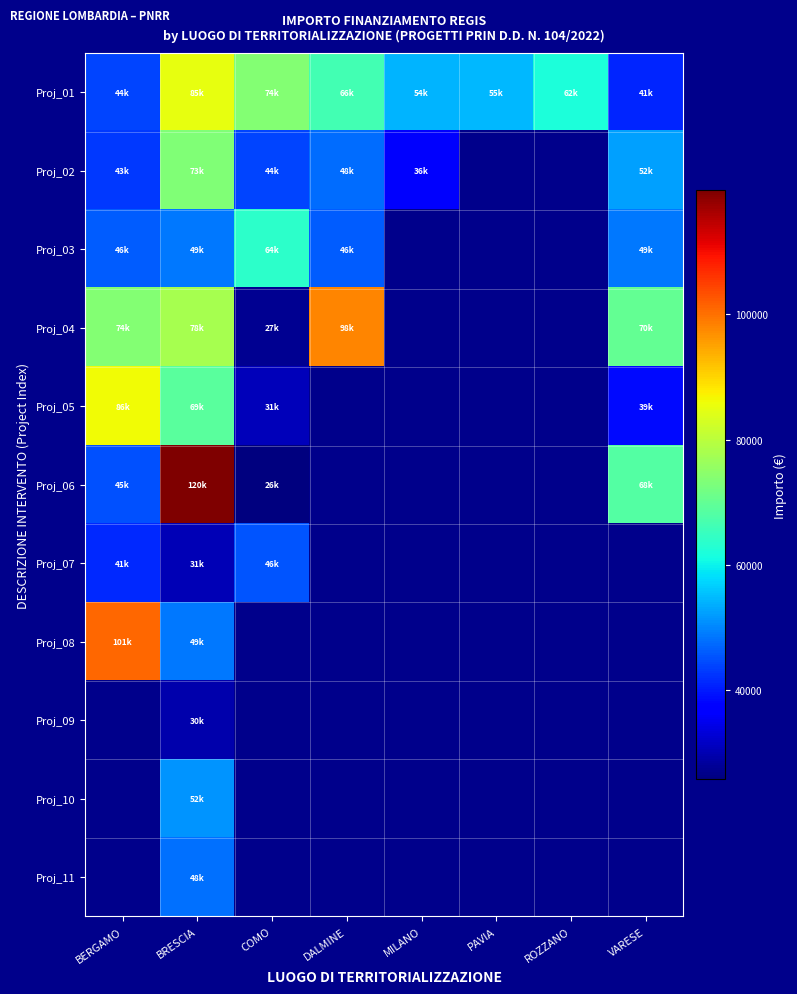

How many values in the Proj_04 series are below 97812?

4